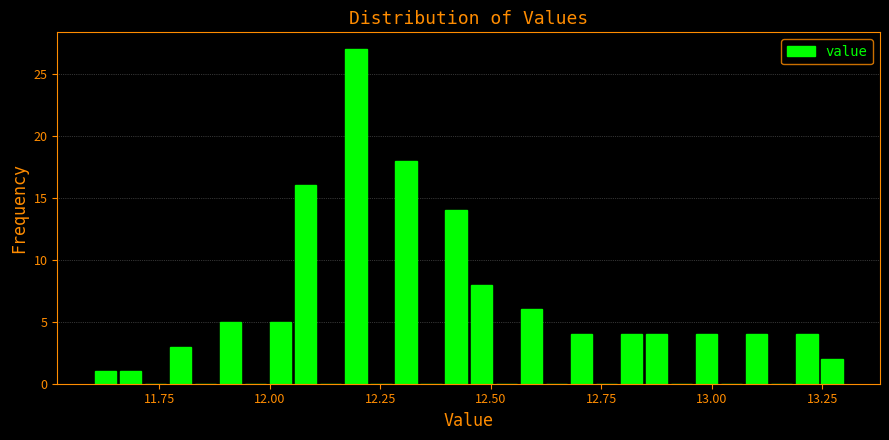

Around what value on the x-axis is the tallest bar? Give the approximate position of its centre, as read against the axis.

12.20